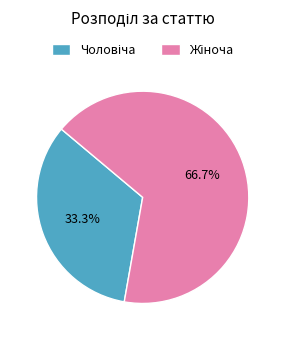

Is there any slice that represents more than half of the pie?

Yes